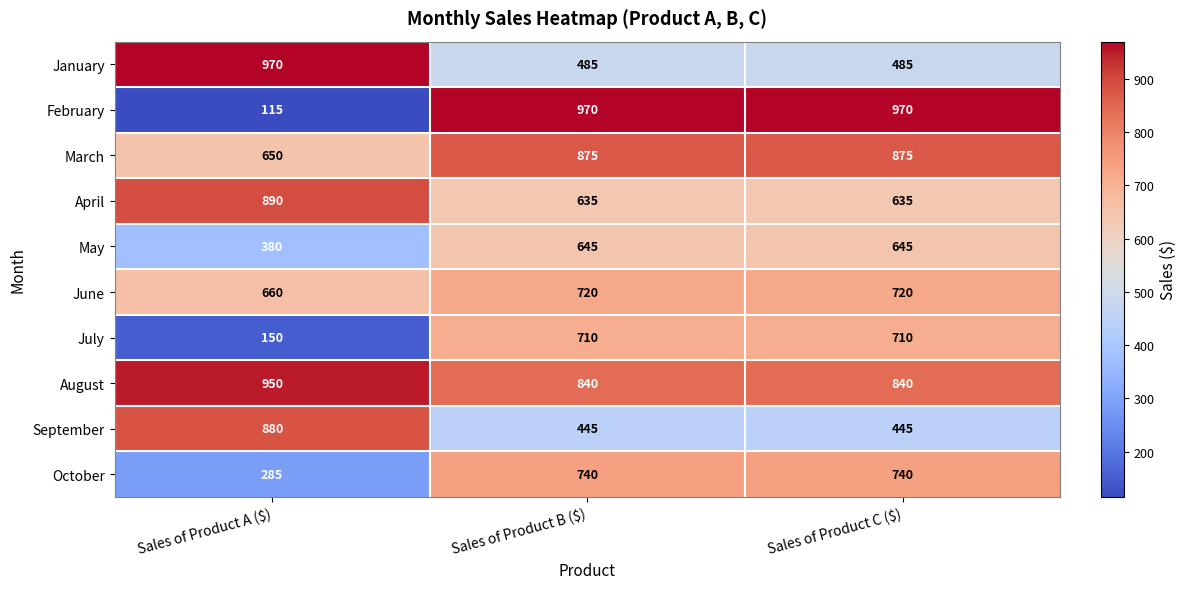

At which label does February reach its minimum?

Sales of Product A ($)